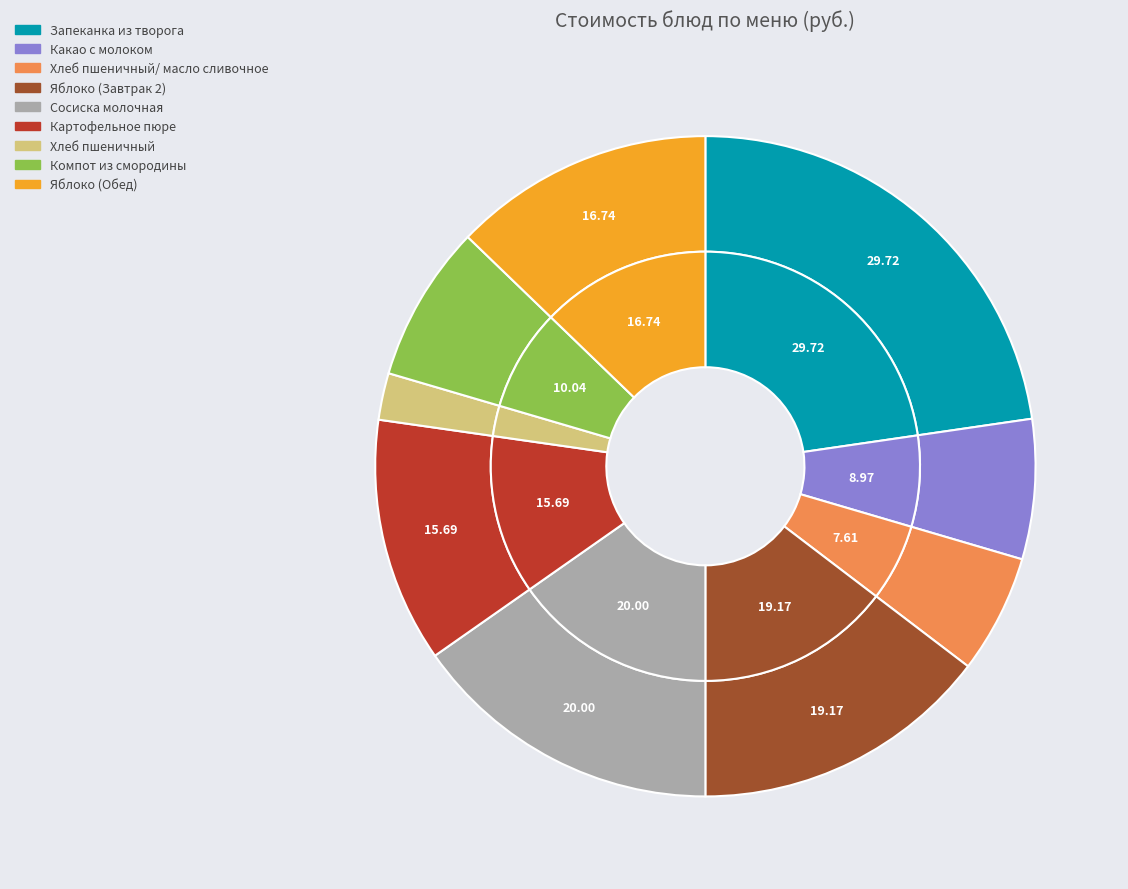

What is the change in value from Запеканка из творога to Какао с молоком?

-20.8